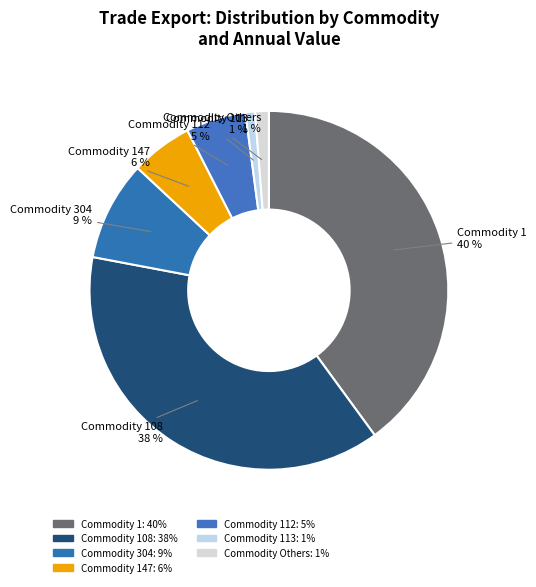

Between Commodity 112 and Commodity 113, which is larger?

Commodity 112